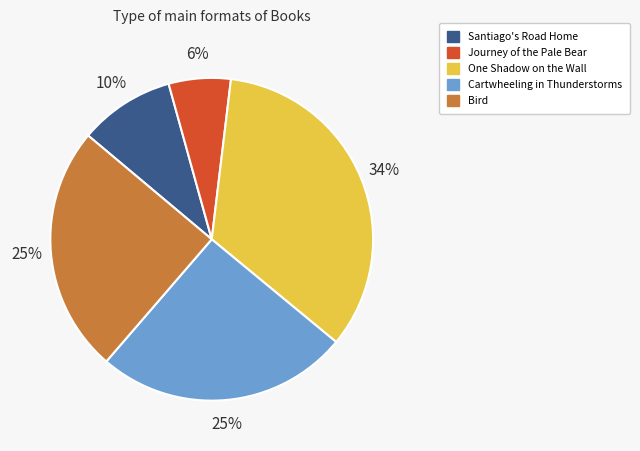

To the nearest percent, what is the difference between the largest and smallest slice percentages?

28%